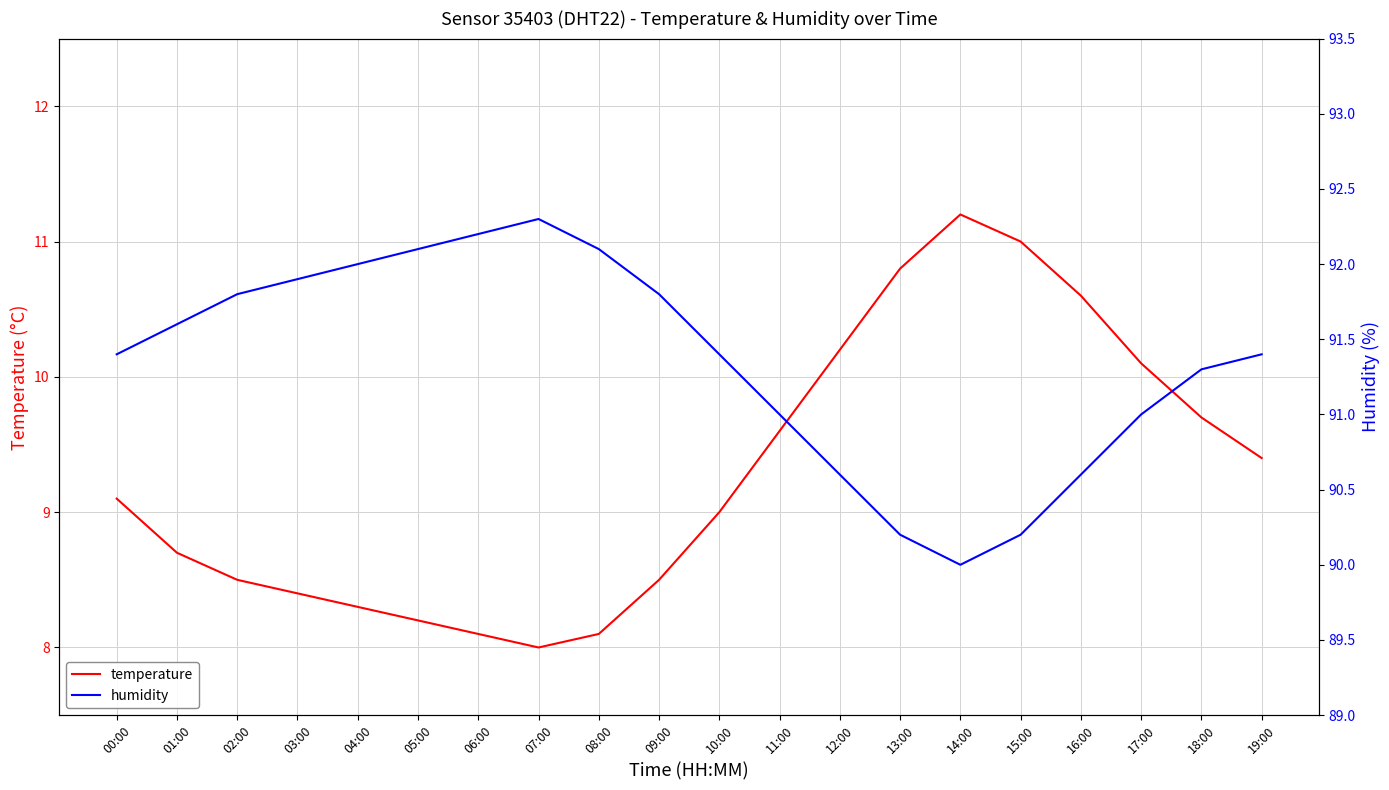

What are all the series names shown in the legend?

temperature, humidity